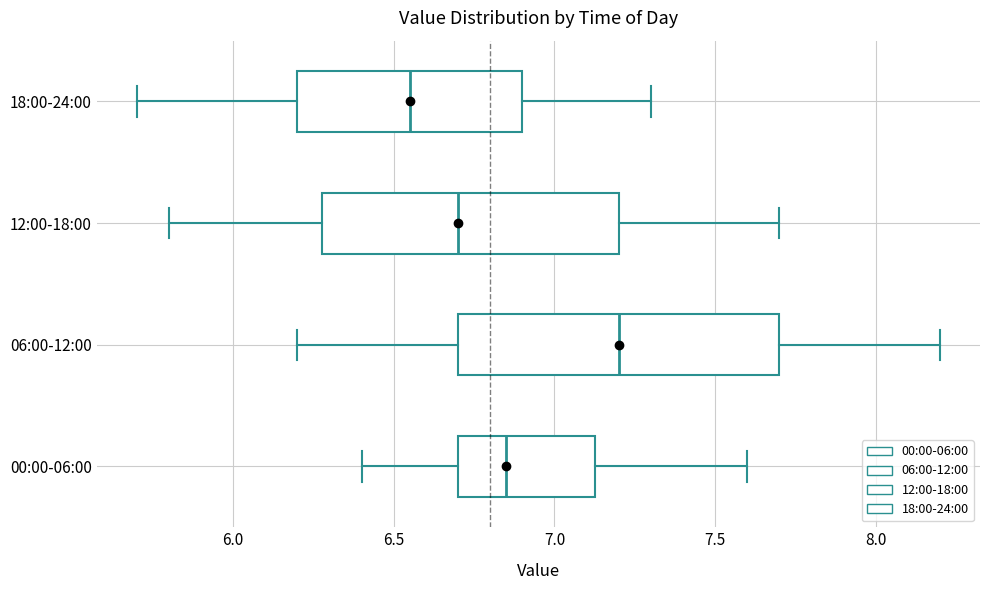

Where is the left edge of the box for 00:00-06:00 on the x-axis? The values are not printed on the chart, so give them approximately, as read against the axis.

6.70